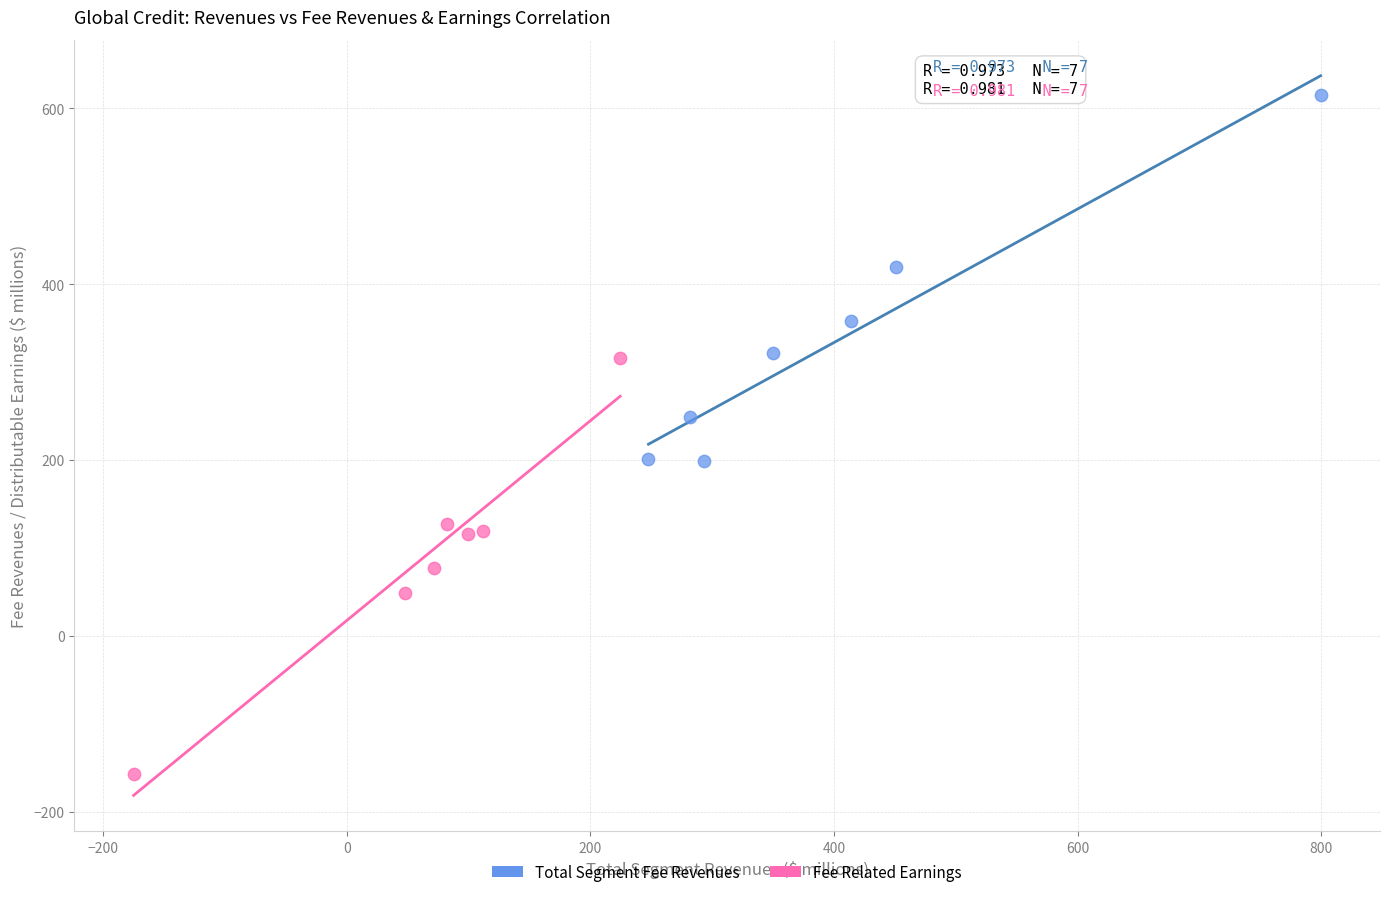

Which series contains the lowest Y value?

Fee Related Earnings